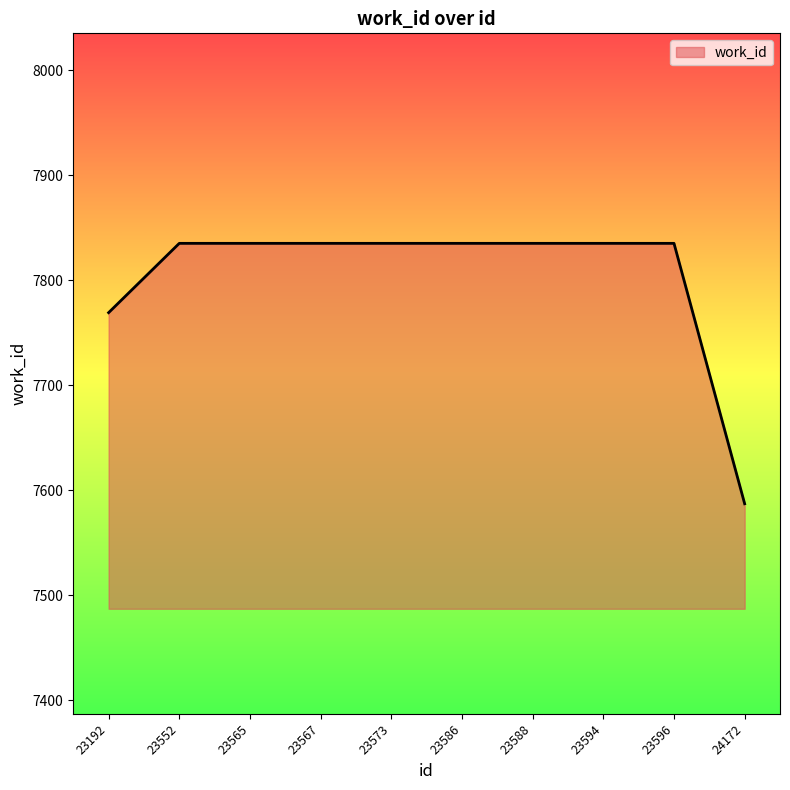

The chart shows a value of 7835 at 23573. True or false?

True